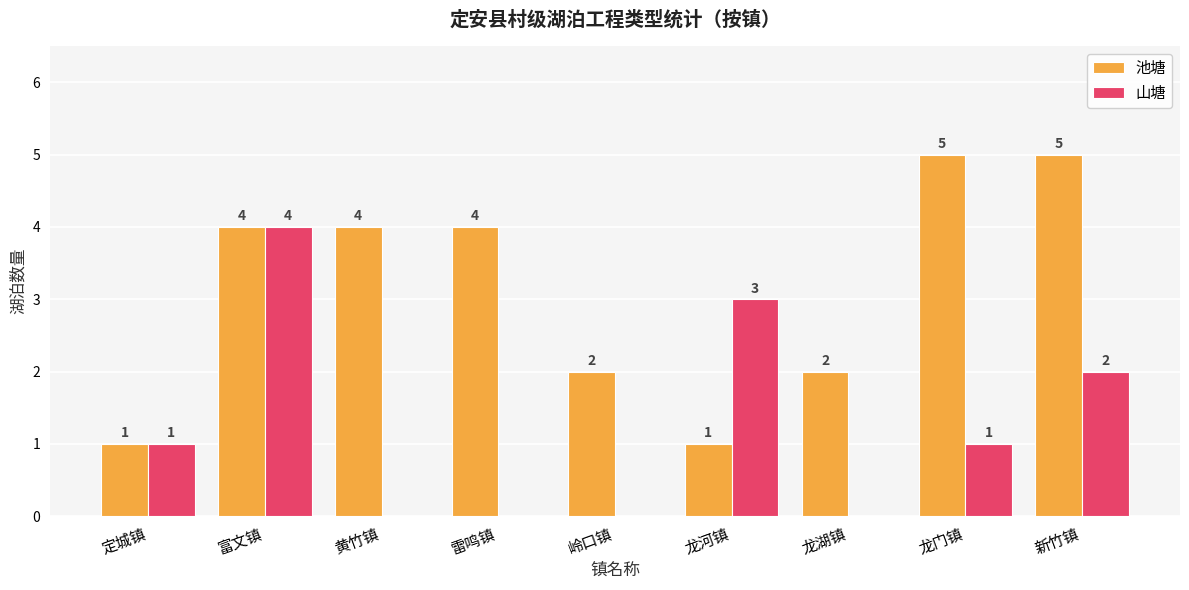

Between 定城镇 and 雷鸣镇, which series saw the biggest shift?

池塘